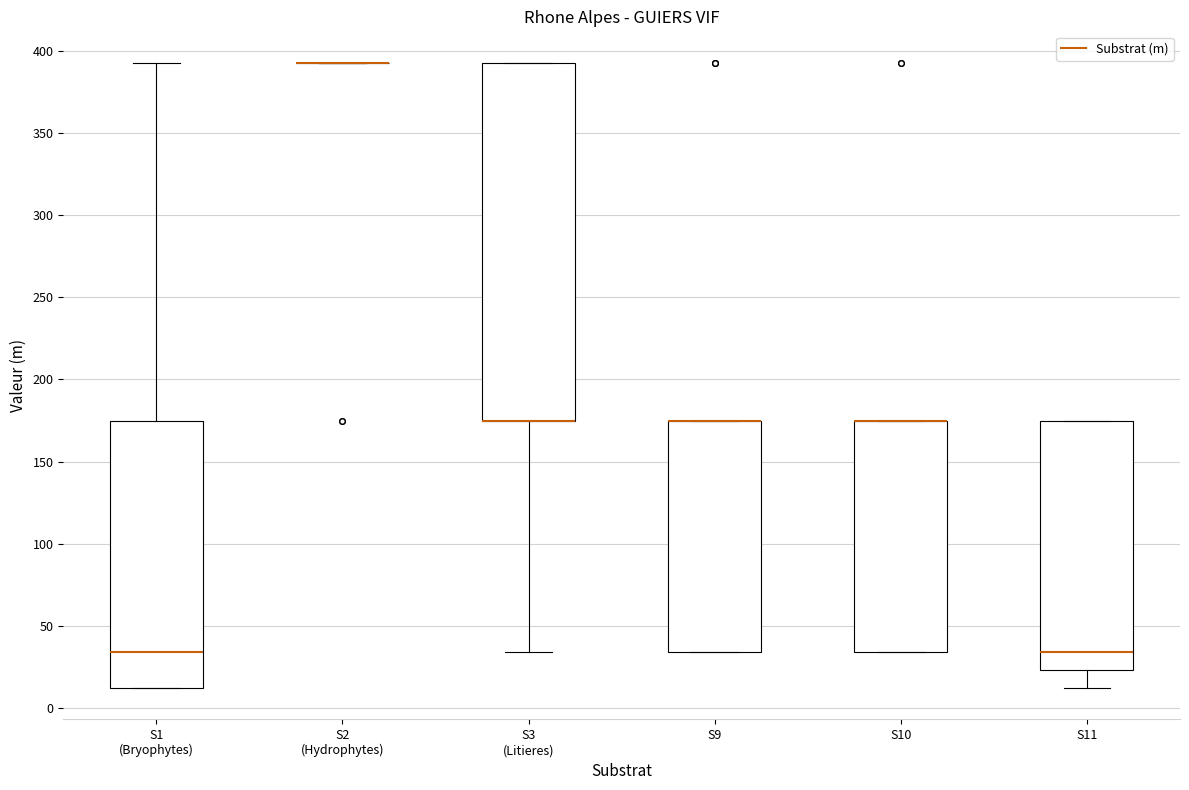

Comparing the boxes themselves (not the whiskers), which one is the tallest?

S3 (Litieres)